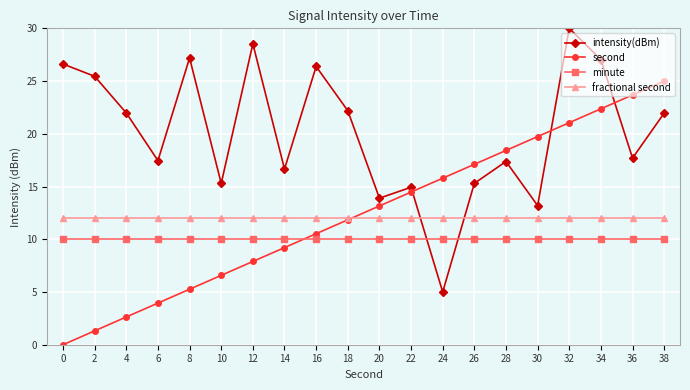

What value does the second series have at 24?

15.8